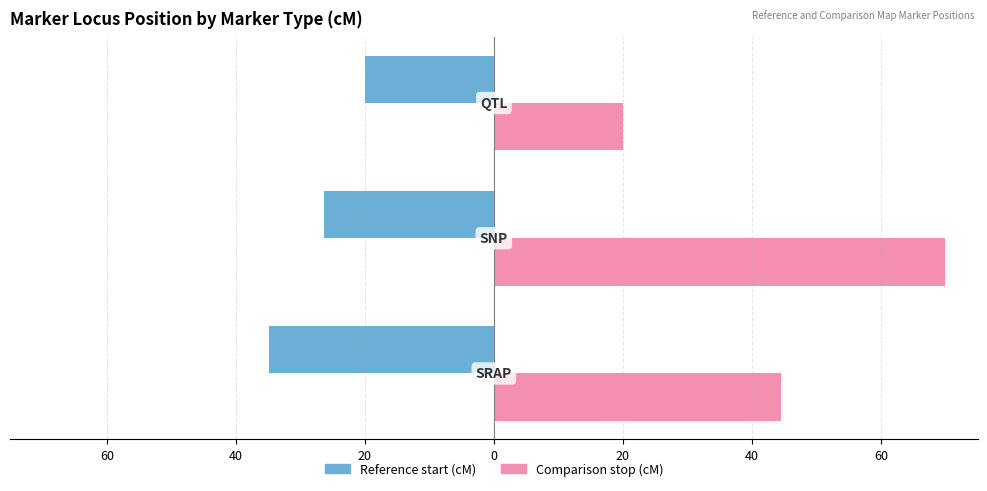

Reading left to right, list all the values displayed in this chart.

Reference start (cM): -34.9	-26.4	-20.0
Comparison stop (cM): 44.5	69.9	20.0